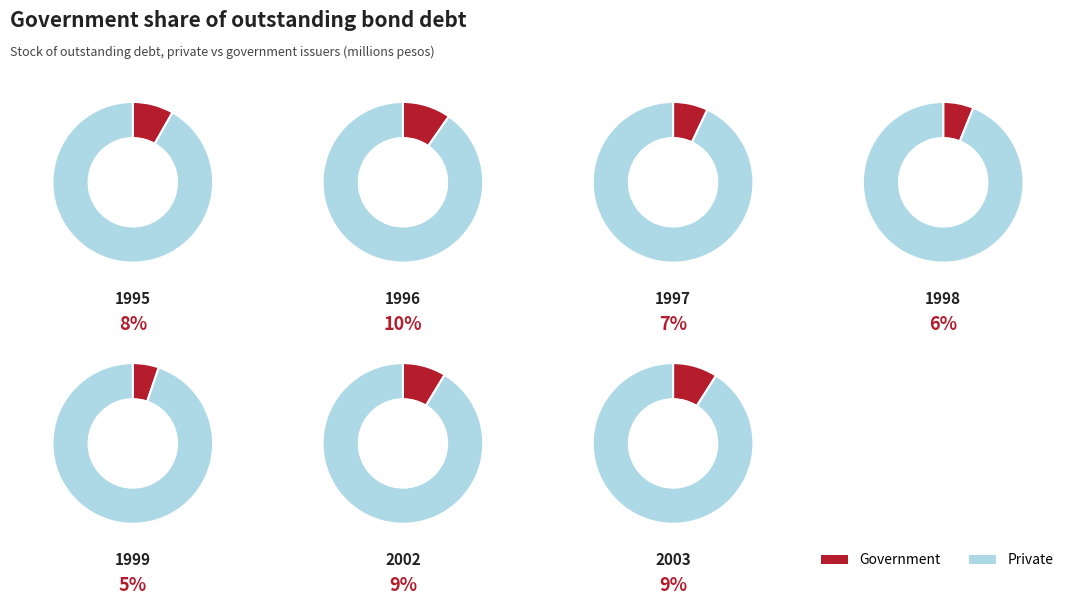

Does 2003 represent more than half of the total?

No